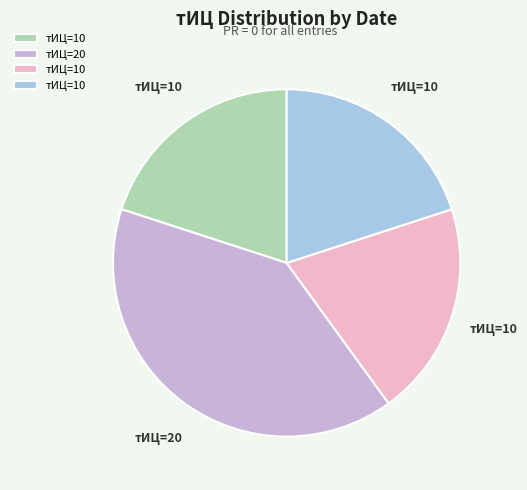

Does any single category account for the majority?

No